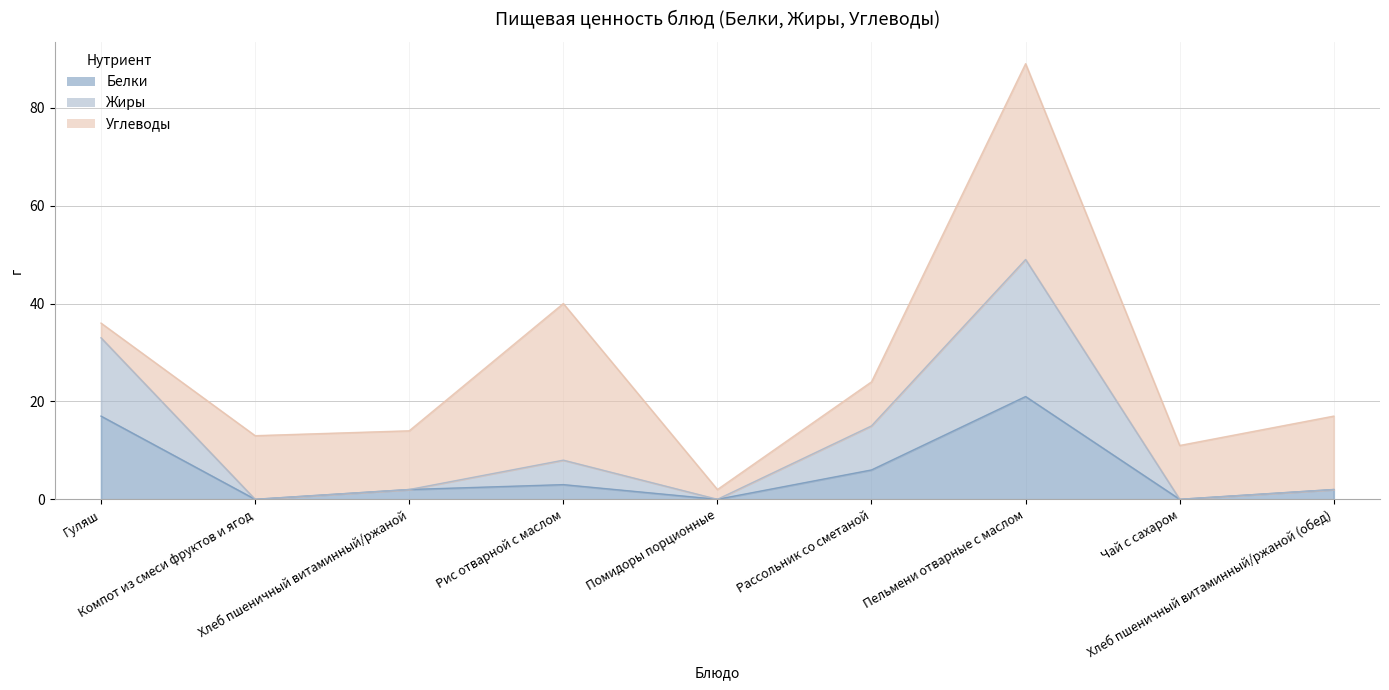

Where is the first local minimum for Жиры?

Компот из смеси фруктов и ягод